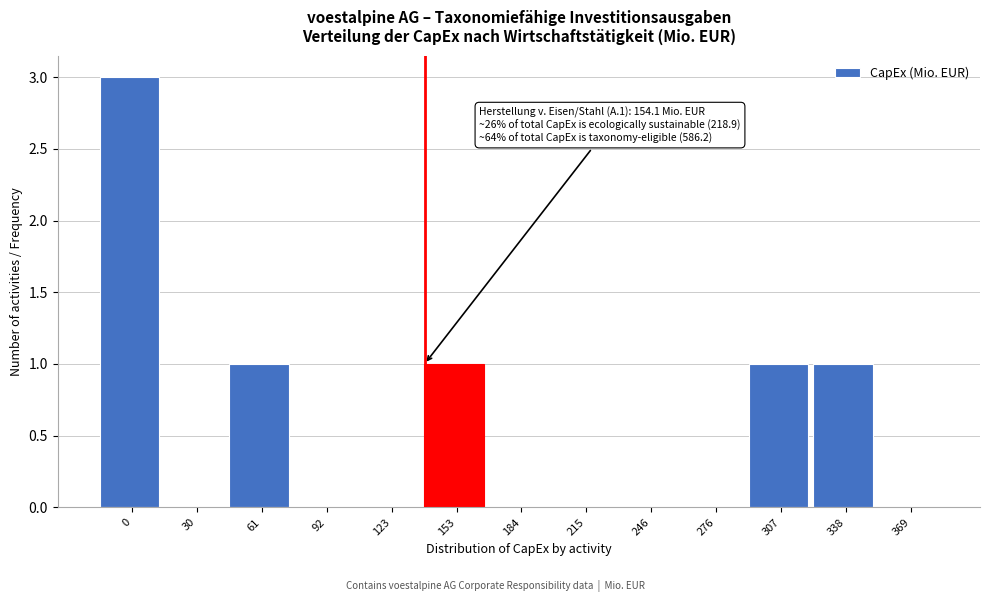

Reading right to left, extract all data points from this chart.

369=0	338=1	307=1	276=0	246=0	215=0	184=0	153=1	123=0	92=0	61=1	30=0	0=3